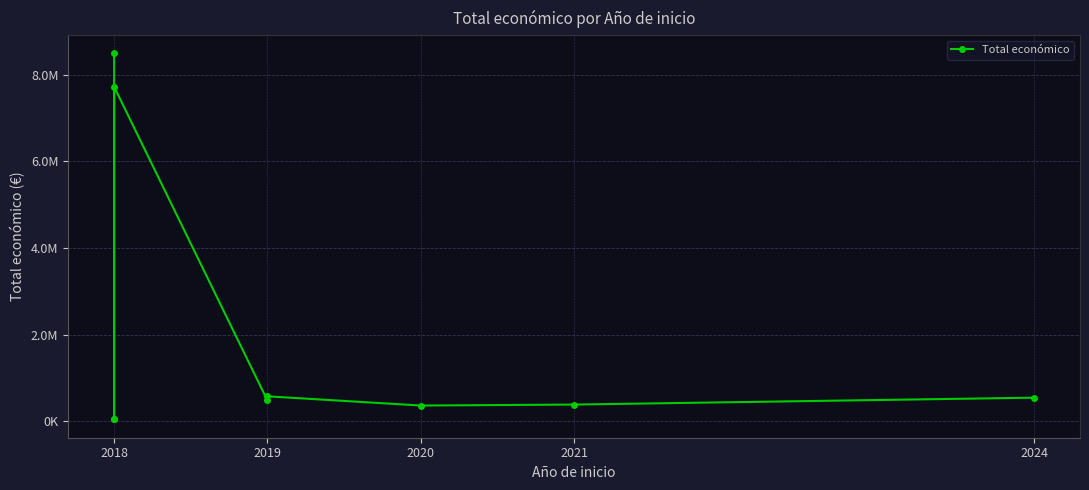

Reading left to right, extract all data points from this chart.

8484999	58130	42845	7717171	480156	575833	363424	385549	544746